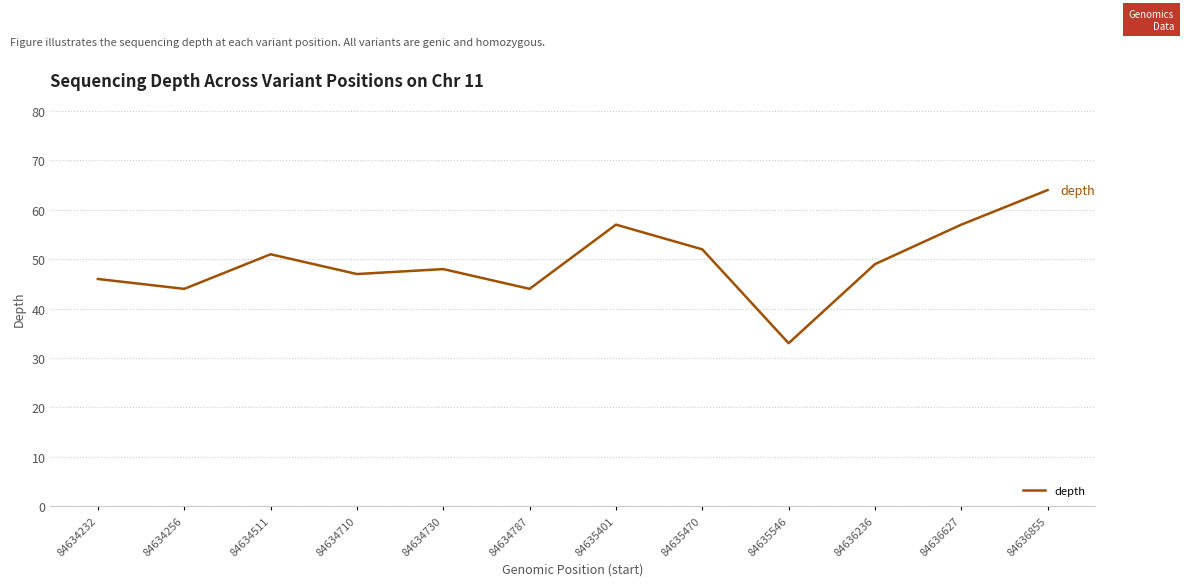

True or false: there are more than 2 points higher than both neighbors.

True